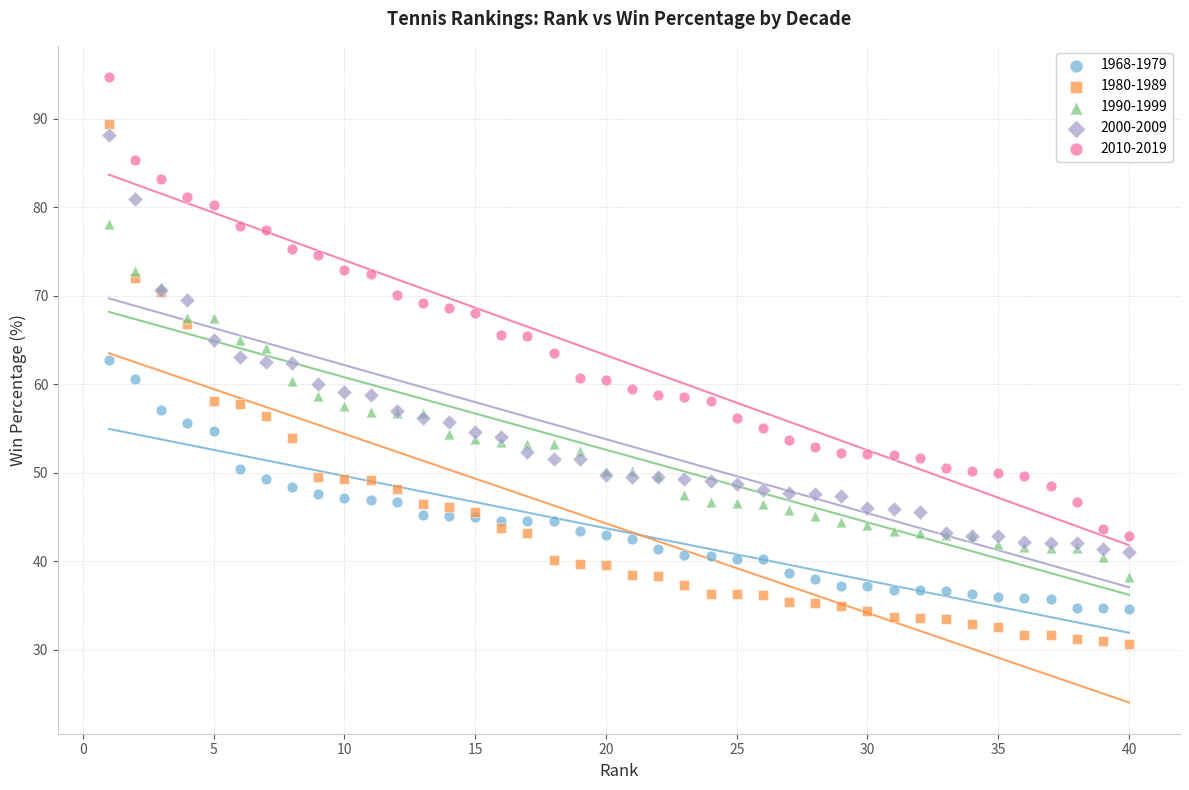

What is the X range (max minus min) for the scatter plot?

39.0